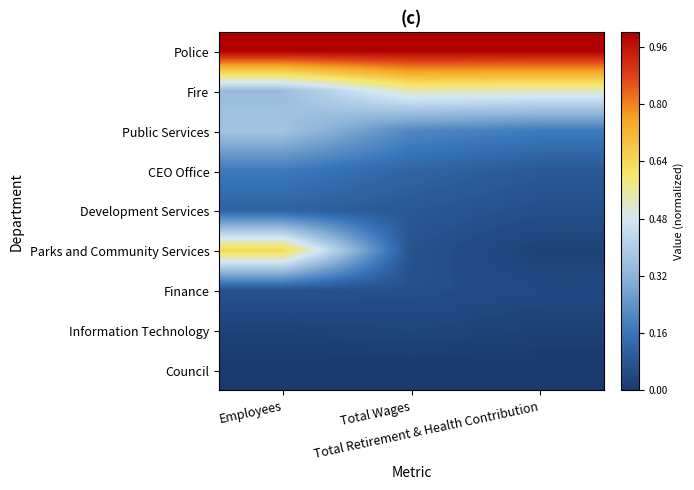

Reading right to left, what are all the values shown in this chart?

Police: Total Retirement & Health Contribution=1.0	Total Wages=1.0	Employees=1.0
Fire: Total Retirement & Health Contribution=0.5	Total Wages=0.5	Employees=0.4
Public Services: Total Retirement & Health Contribution=0.2	Total Wages=0.2	Employees=0.4
CEO Office: Total Retirement & Health Contribution=0.1	Total Wages=0.1	Employees=0.2
Development Services: Total Retirement & Health Contribution=0.1	Total Wages=0.1	Employees=0.1
Parks and Community Services: Total Retirement & Health Contribution=0.0	Total Wages=0.1	Employees=0.6
Finance: Total Retirement & Health Contribution=0.0	Total Wages=0.1	Employees=0.1
Information Technology: Total Retirement & Health Contribution=0.0	Total Wages=0.0	Employees=0.0
Council: Total Retirement & Health Contribution=0.0	Total Wages=0.0	Employees=0.0